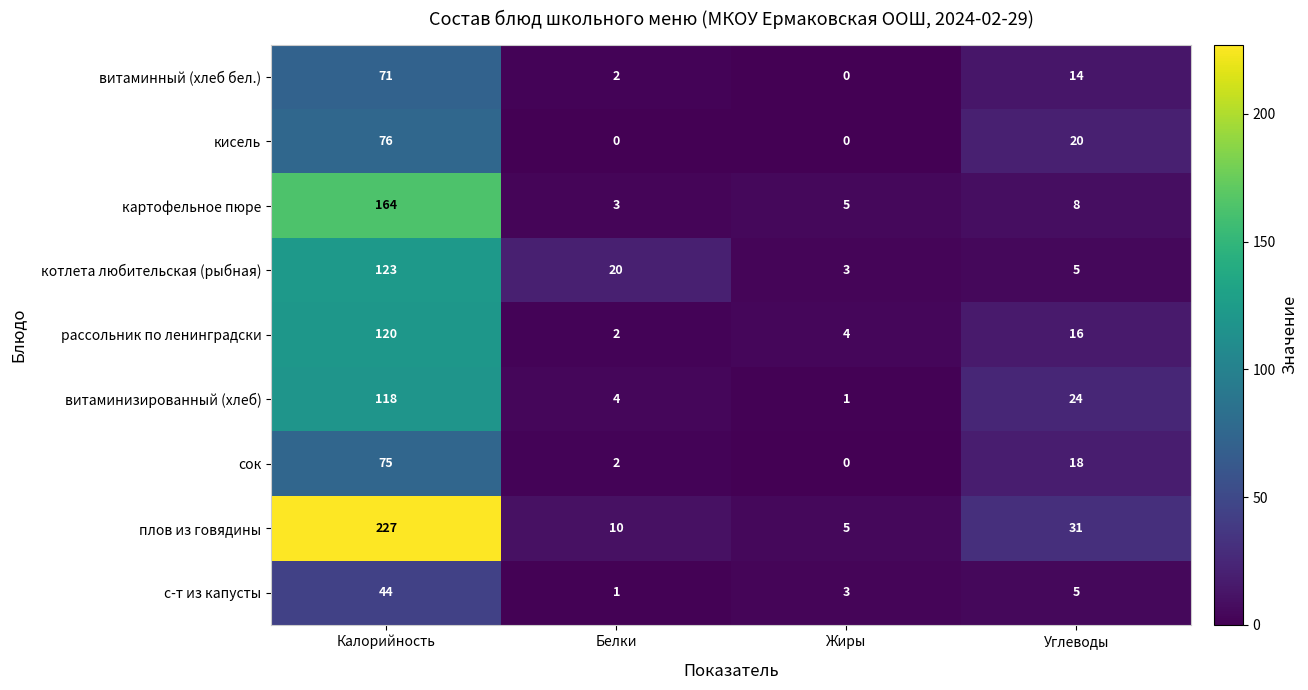

What is the minimum value for картофельное пюре?

3